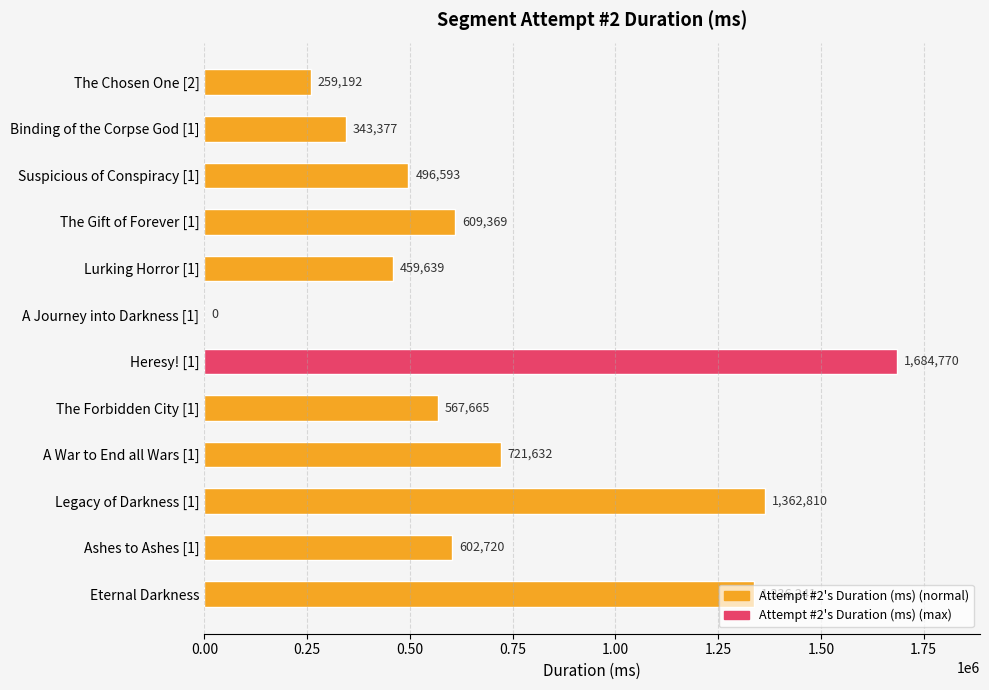

What is the greatest value displayed?

1684770